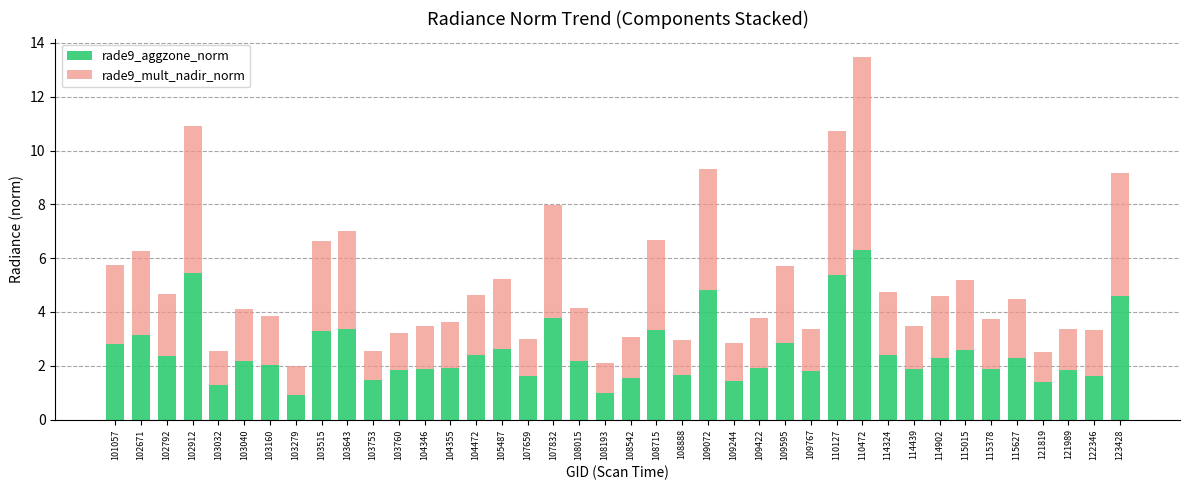

What is the approximate value of rade9_aggzone_norm at 114439?

1.9